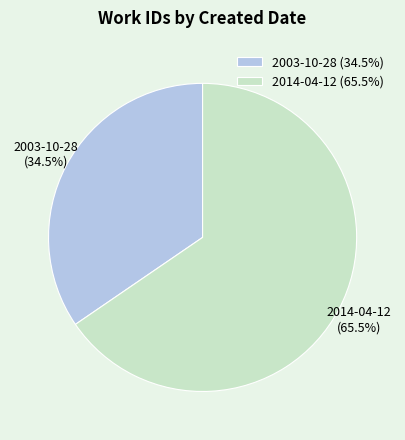

What is the largest slice in the pie chart?

2014-04-12